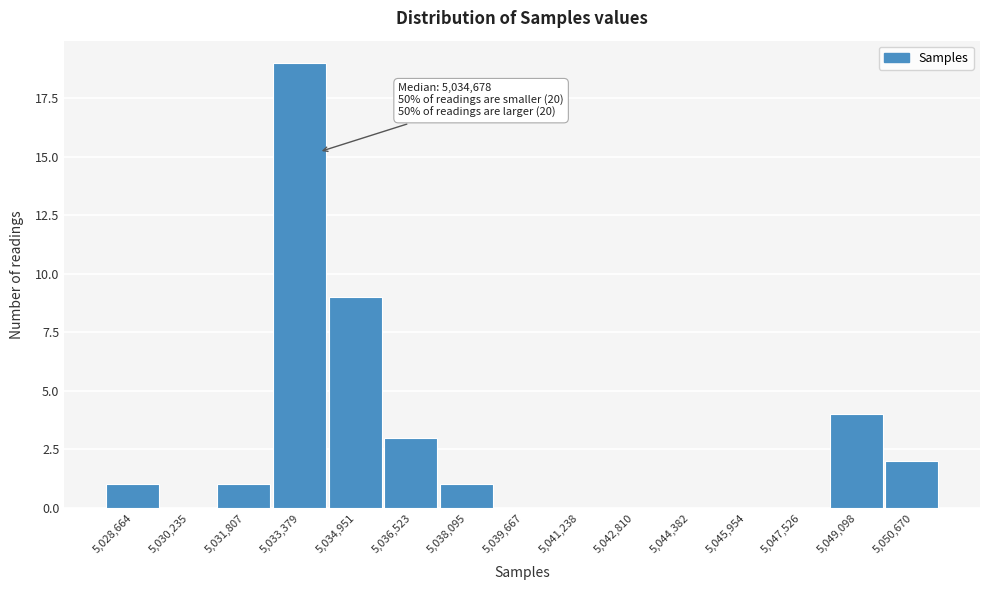

Reading left to right, list all the values displayed in this chart.

5,028,664=1	5,030,235=0	5,031,807=1	5,033,379=19	5,034,951=9	5,036,523=3	5,038,095=1	5,039,667=0	5,041,238=0	5,042,810=0	5,044,382=0	5,045,954=0	5,047,526=0	5,049,098=4	5,050,670=2